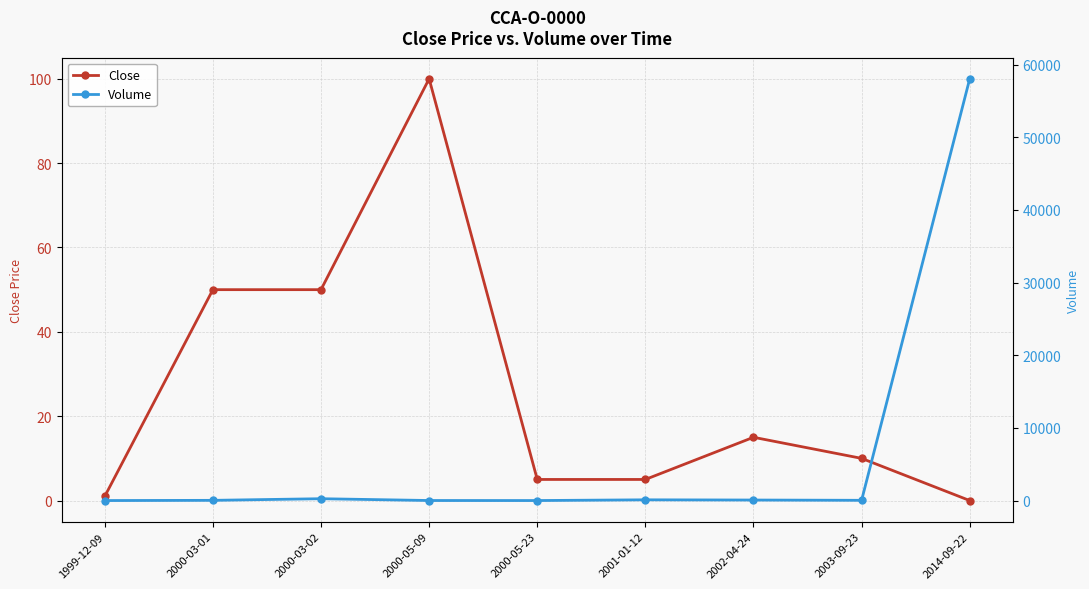

What is the average value of the Volume series?

6503